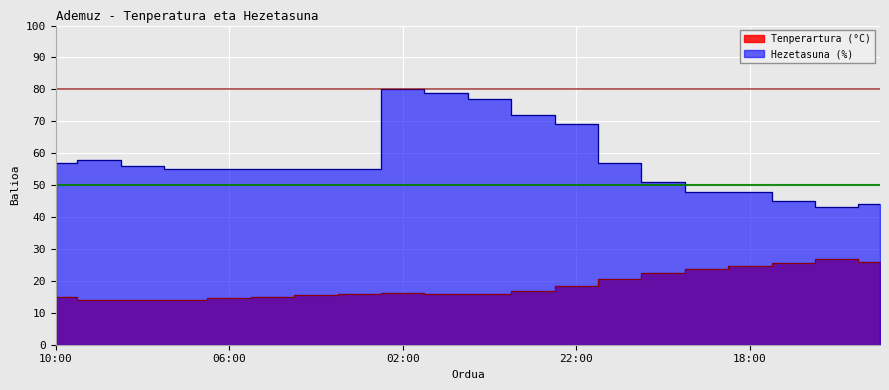

What is the difference between the second highest and minimum values in the Hezetasuna (%) series?

36.0